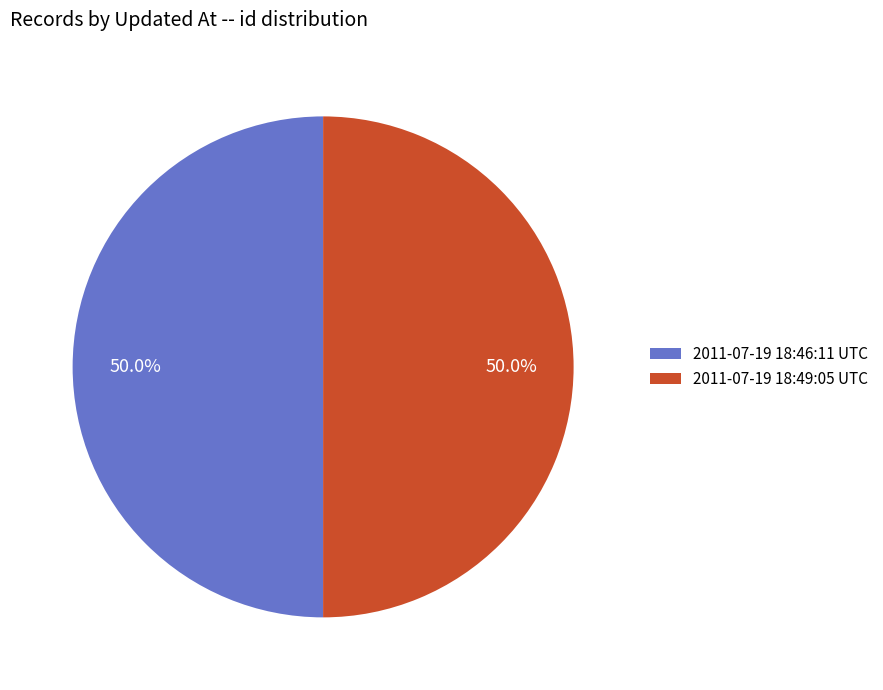

How much of the chart is everything except 2011-07-19 18:46:11 UTC?

50.0%